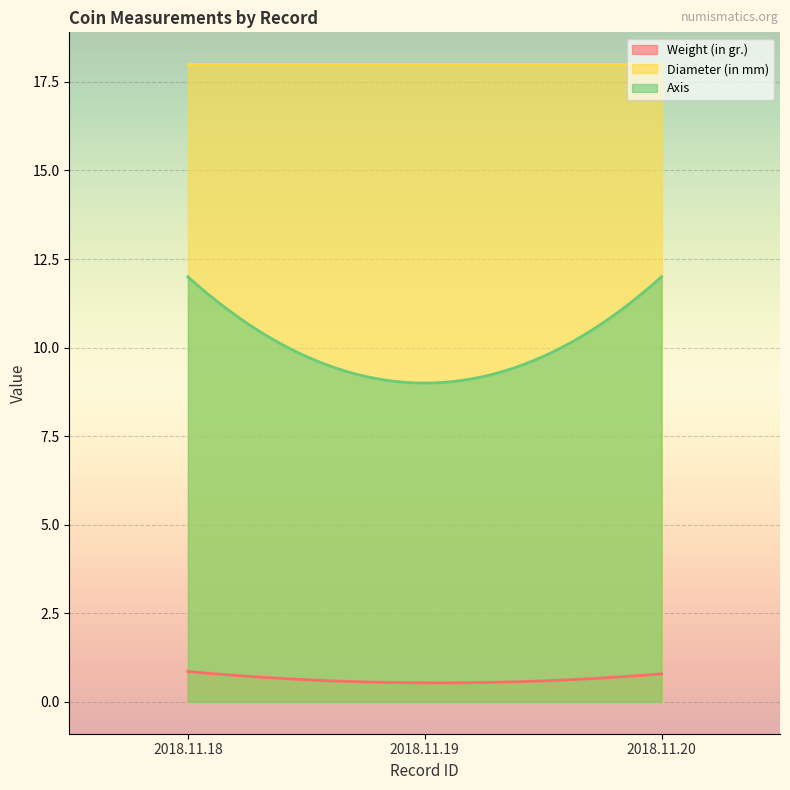

Count the number of categories in the chart.

300